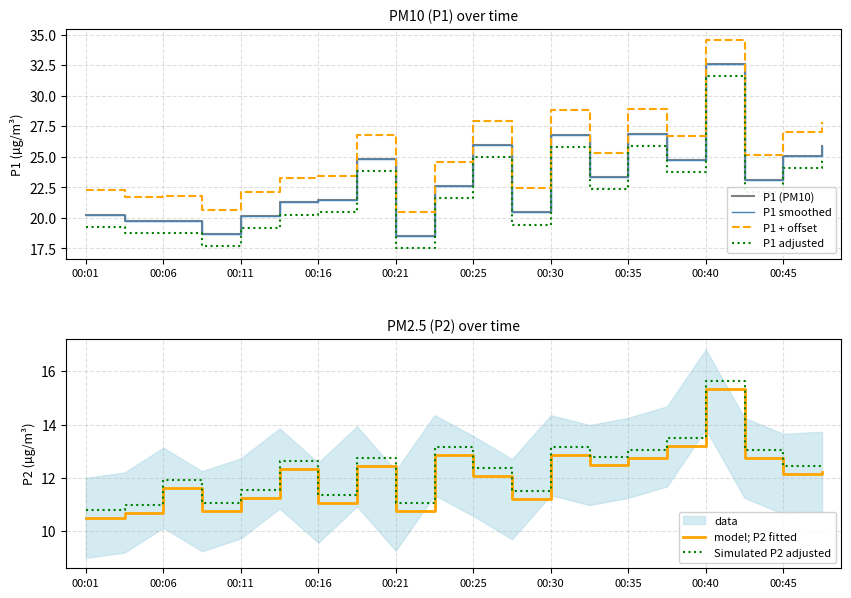

Reading right to left, transcribe all the data shown in this chart.

P1 (PM10): 25.9	25.1	23.1	32.6	24.8	26.9	23.4	26.8	20.4	26.0	22.6	18.5	24.8	21.4	21.3	20.1	18.7	19.8	19.8	20.2
P1 smoothed: 25.9	25.1	23.1	32.6	24.8	26.9	23.4	26.8	20.4	26.0	22.6	18.5	24.8	21.4	21.3	20.1	18.7	19.8	19.8	20.2
P1 + offset: 27.9	27.1	25.1	34.6	26.8	28.9	25.4	28.8	22.4	28.0	24.6	20.5	26.8	23.4	23.3	22.1	20.7	21.8	21.8	22.2
P1 adjusted: 24.9	24.1	22.1	31.6	23.8	25.9	22.4	25.8	19.4	25.0	21.6	17.5	23.8	20.4	20.3	19.1	17.7	18.8	18.8	19.2
model; P2 fitted: 12.2	12.2	12.8	15.3	13.2	12.8	12.5	12.8	11.2	12.1	12.8	10.8	12.4	11.1	12.3	11.2	10.8	11.6	10.7	10.5
Simulated P2 adjusted: 12.5	12.5	13.1	15.6	13.5	13.1	12.8	13.2	11.5	12.4	13.2	11.1	12.7	11.4	12.7	11.5	11.1	11.9	11.0	10.8